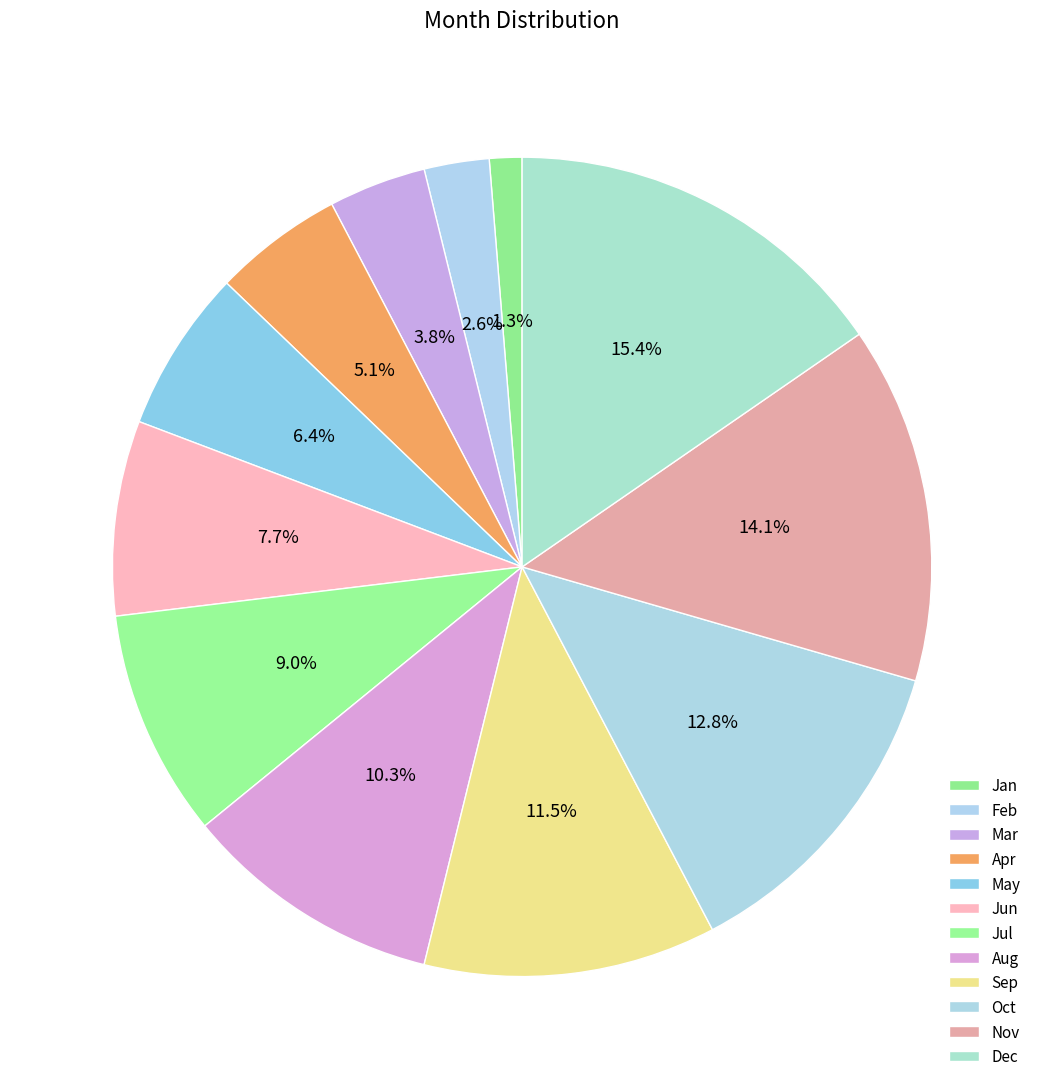

What is the change in value from Jan to May?

+4